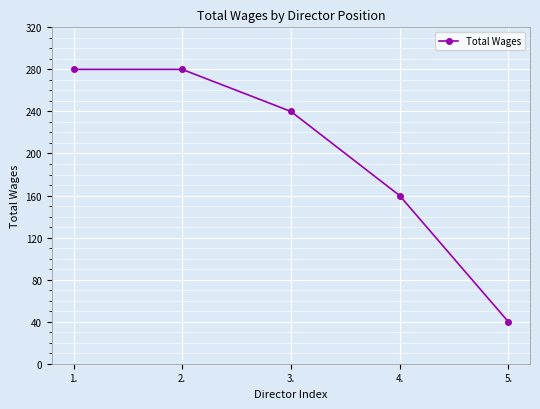

Reading left to right, transcribe all the data shown in this chart.

280	280	240	160	40